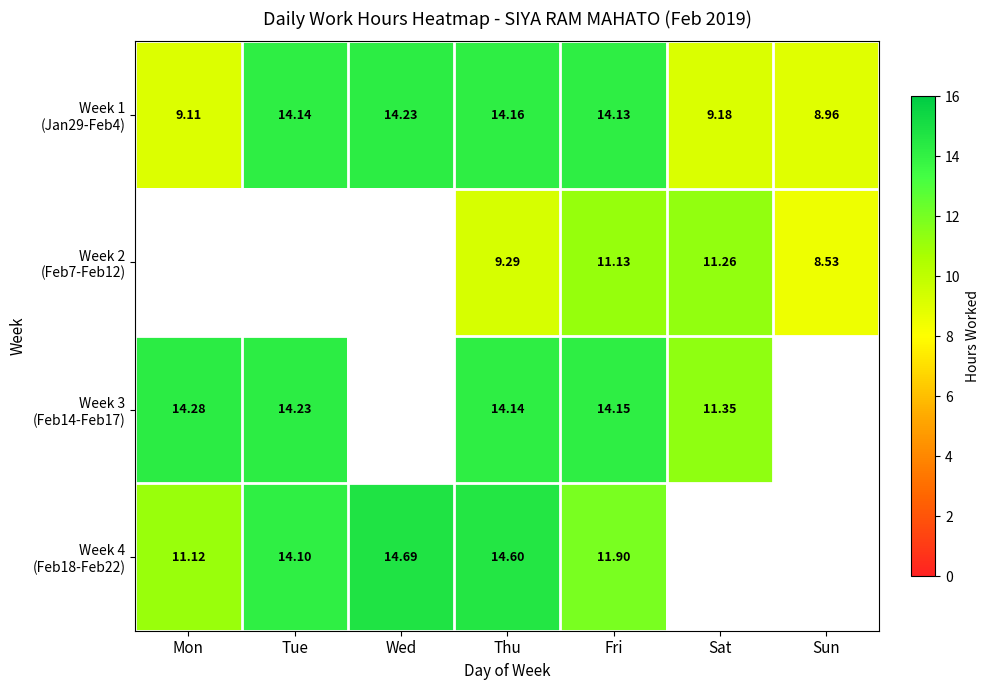

Which series has the widest spread of values?

Week 1 (Jan29-Feb4)